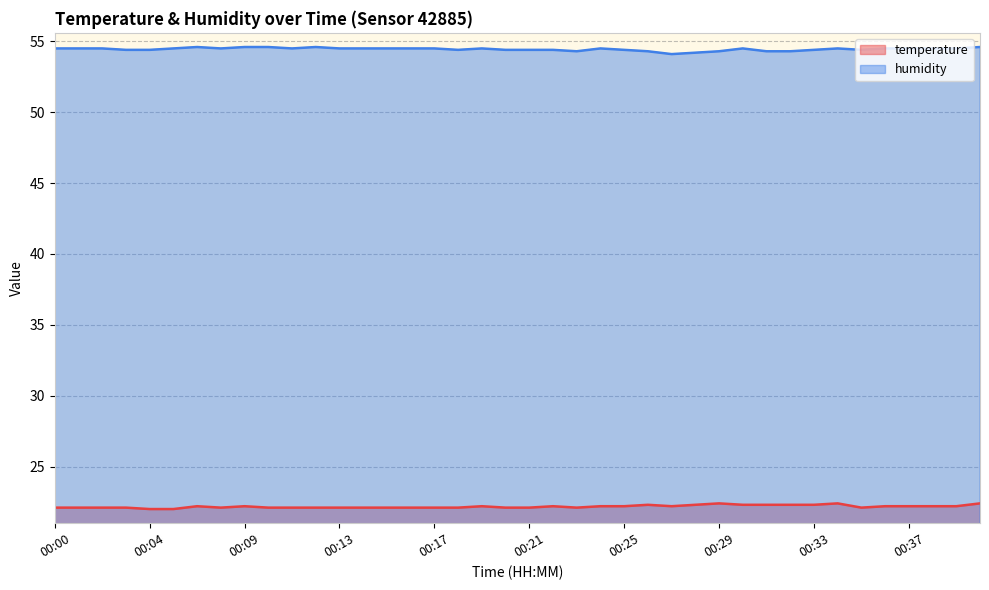

List the series in order of their overall mean, lowest first.

temperature, humidity